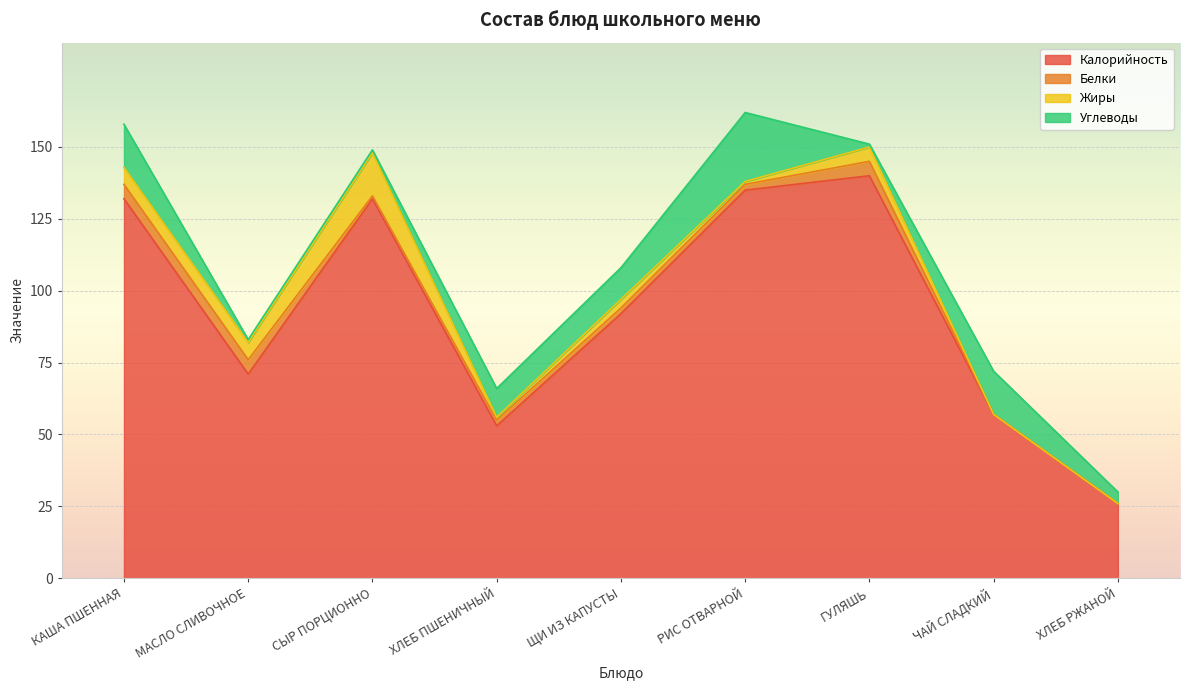

In Белки, how many points are higher than both neighbors (excluding endpoints)?

1